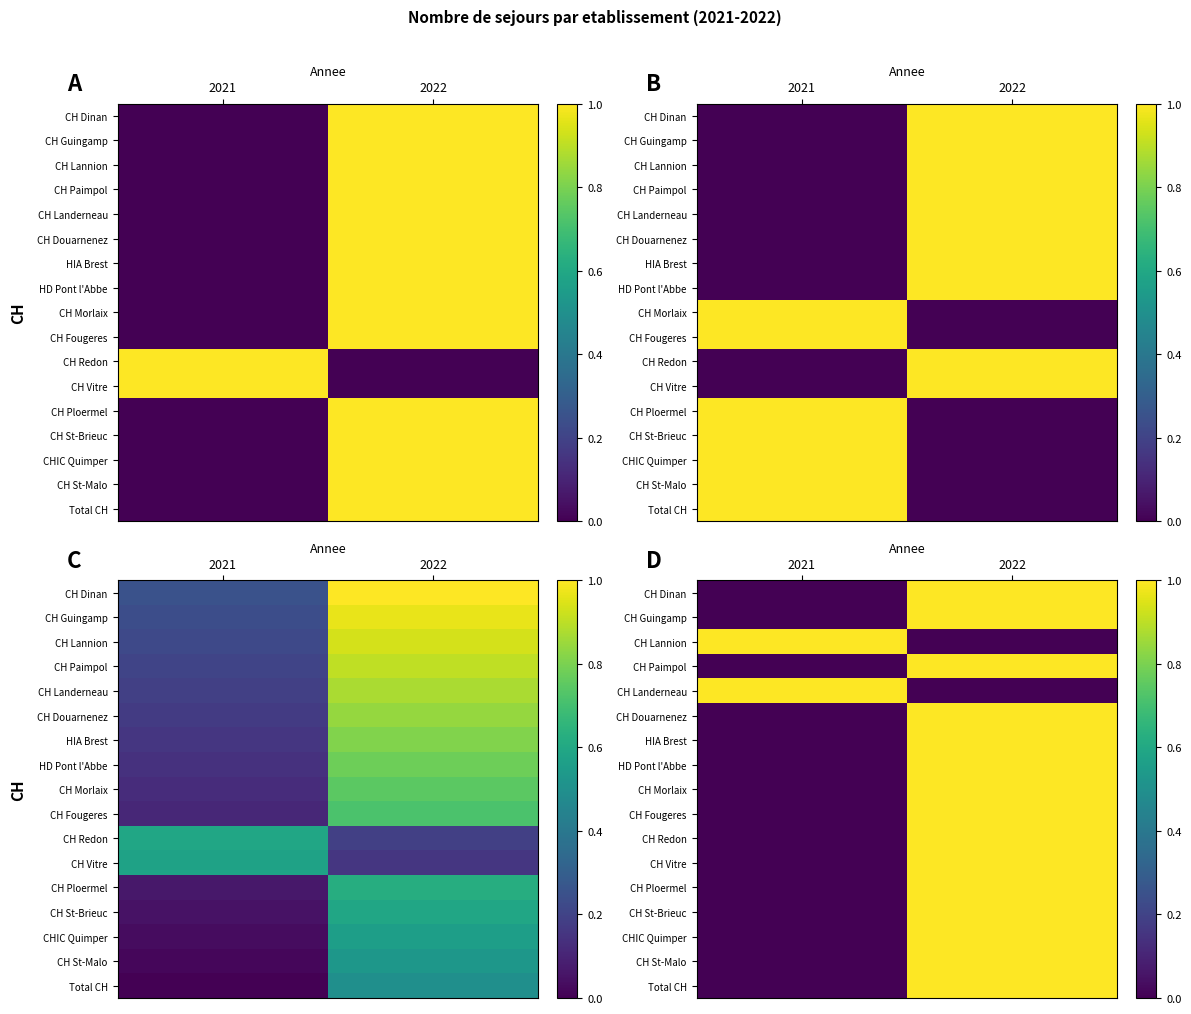

The CH Guingamp series shows 0.0 at 2021. True or false?

True